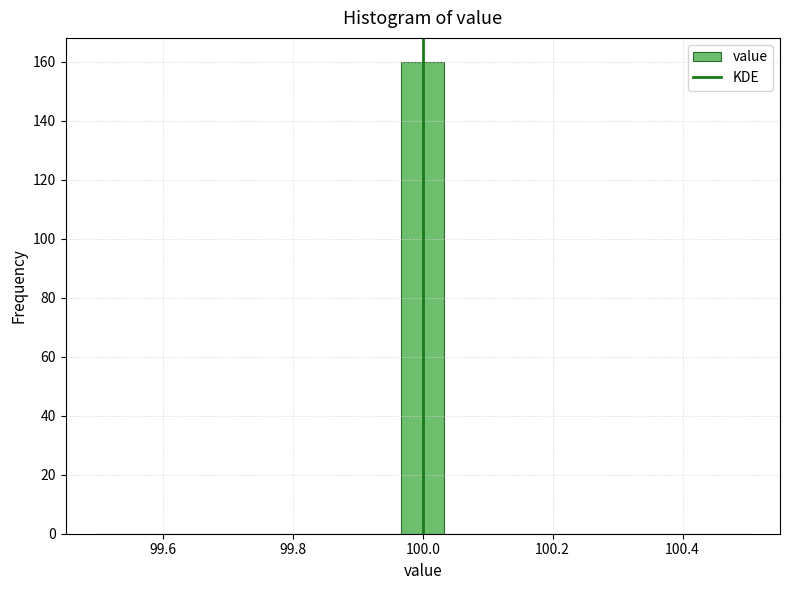

Around what value on the x-axis is the tallest bar? Give the approximate position of its centre, as read against the axis.

100.00